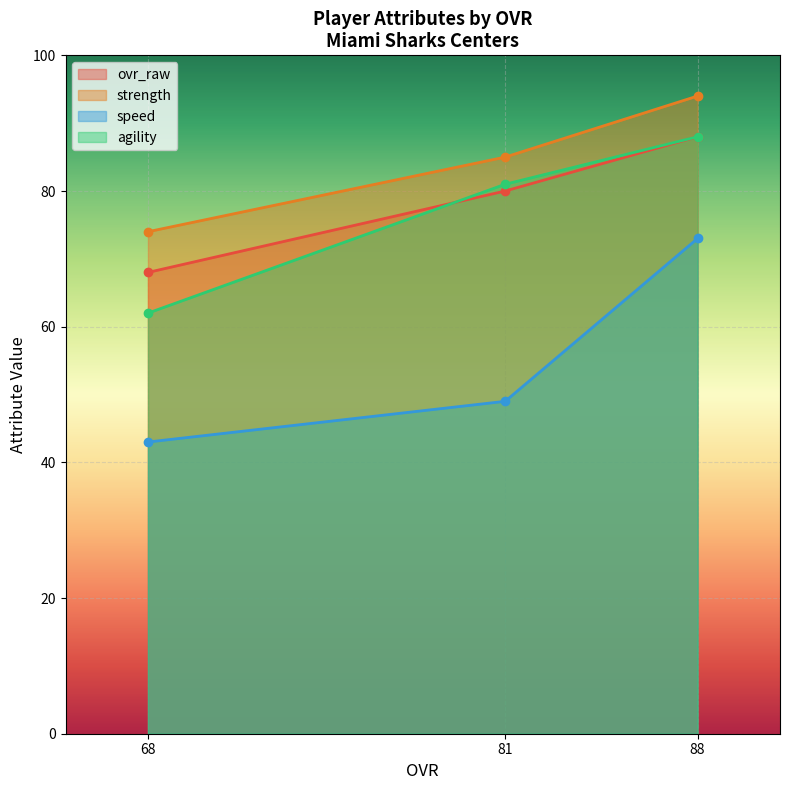

Which series changed the most between 81 and 68?

agility